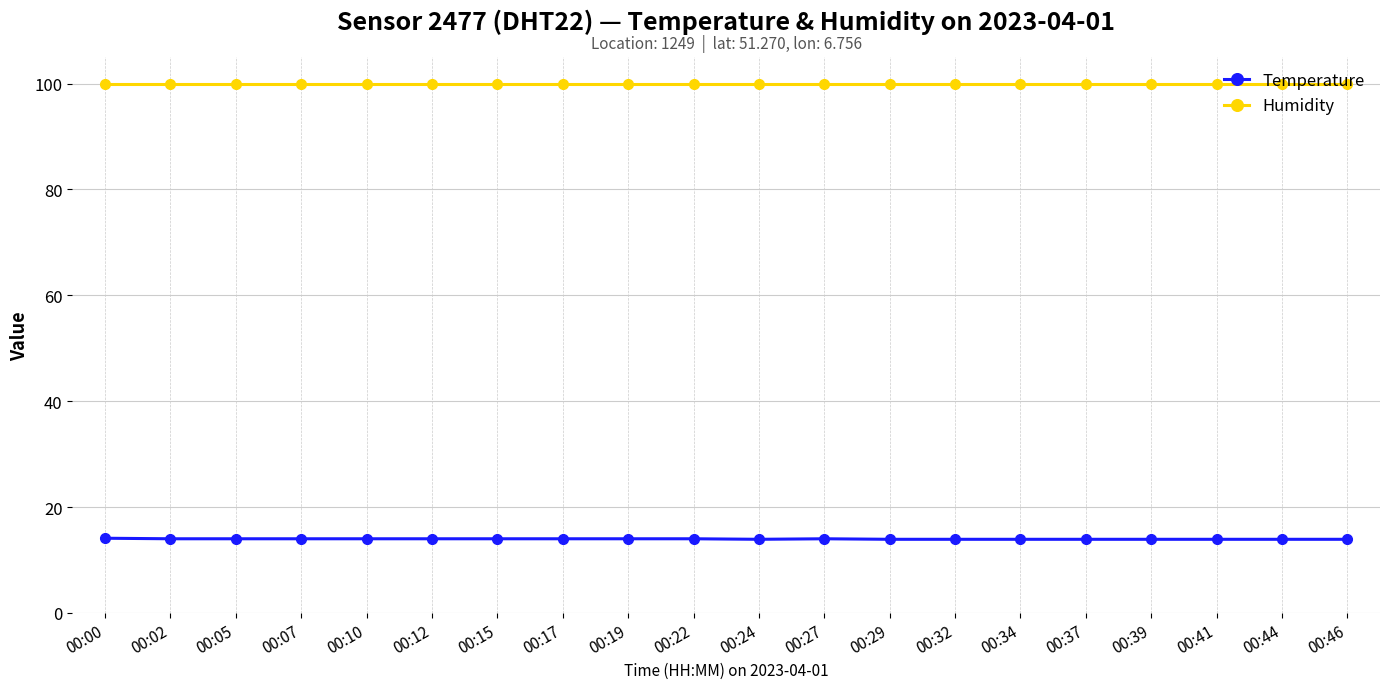

What is the difference between the highest and lowest values at 00:29?

86.0